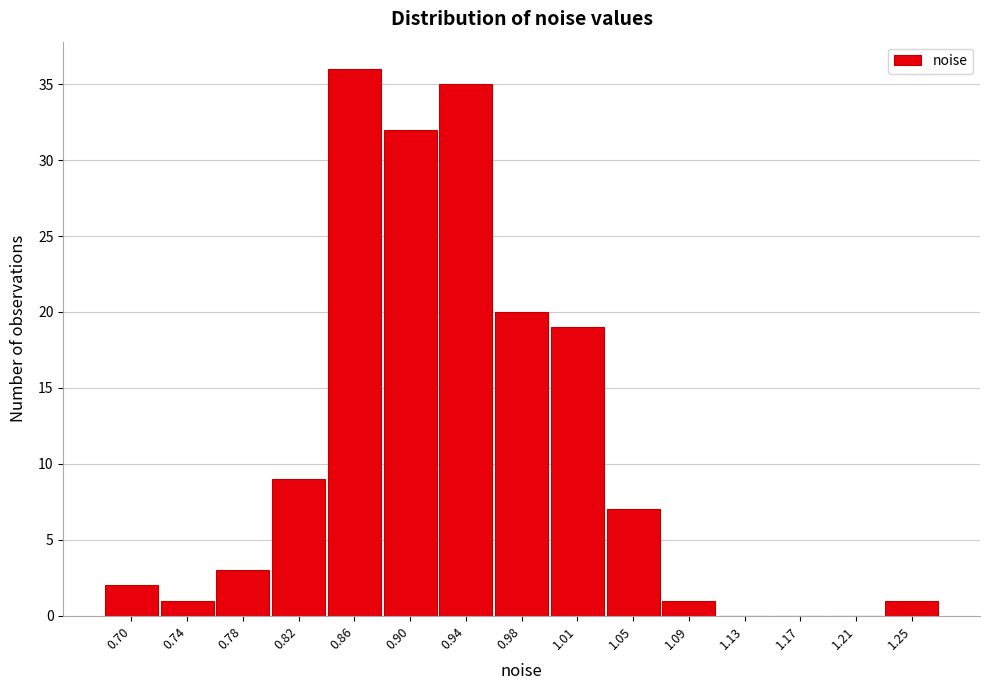

Reading left to right, transcribe all the data shown in this chart.

0.70=2	0.74=1	0.78=3	0.82=9	0.86=36	0.90=32	0.94=35	0.98=20	1.01=19	1.05=7	1.09=1	1.13=0	1.17=0	1.21=0	1.25=1